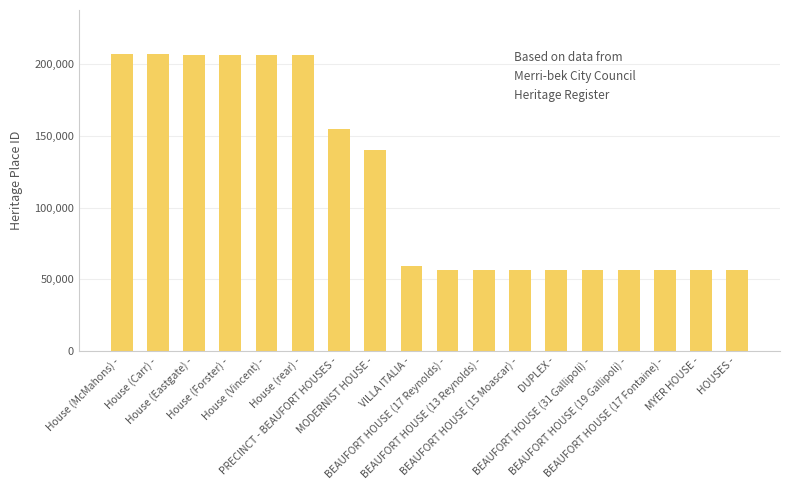

What is the sum of the values at BEAUFORT HOUSE (19 Gallipoli) - and BEAUFORT HOUSE (13 Reynolds) -?

113590